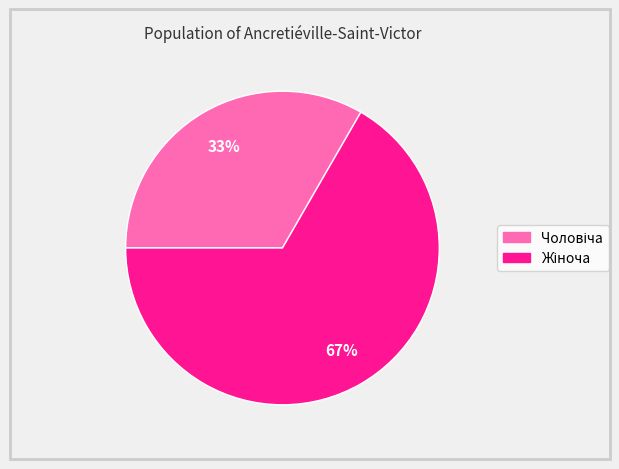

To the nearest percent, what is the average slice percentage?

50%